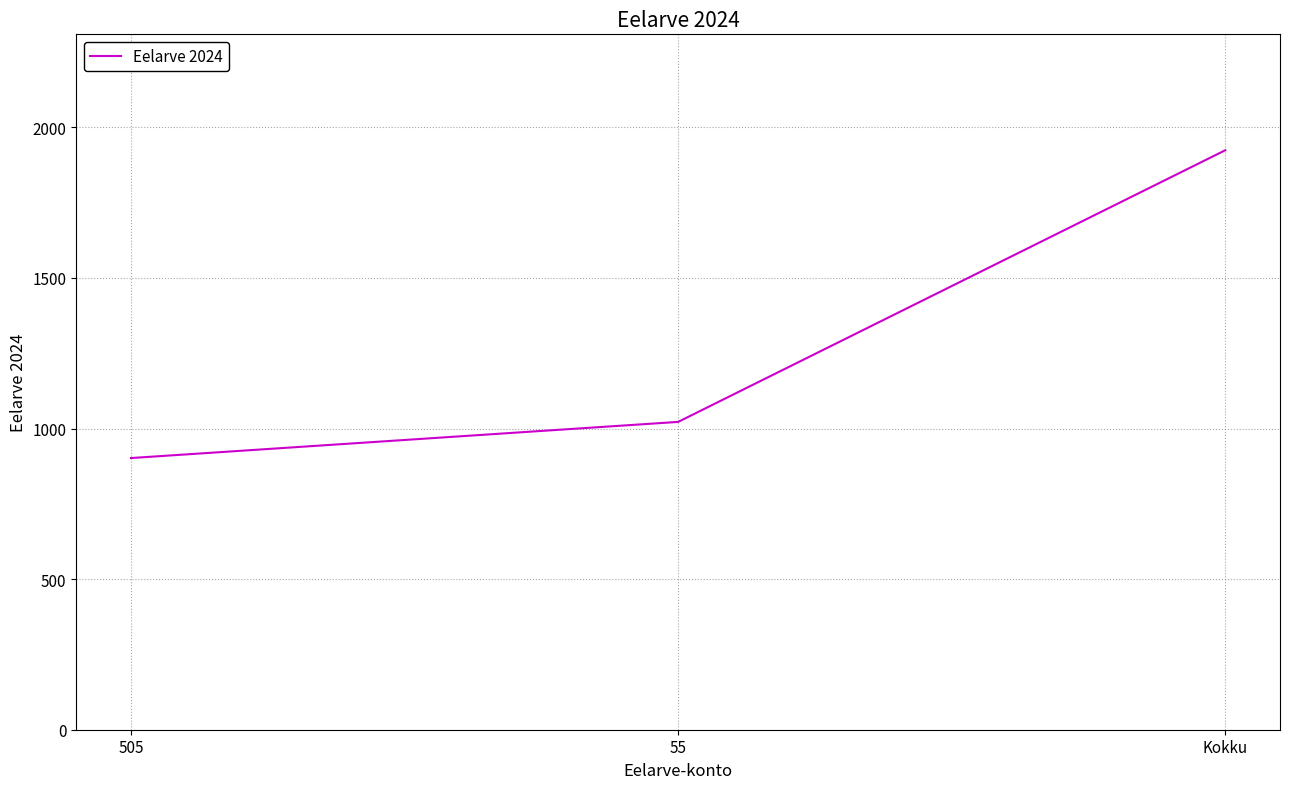

True or false: the data shows 902 at 505.

True